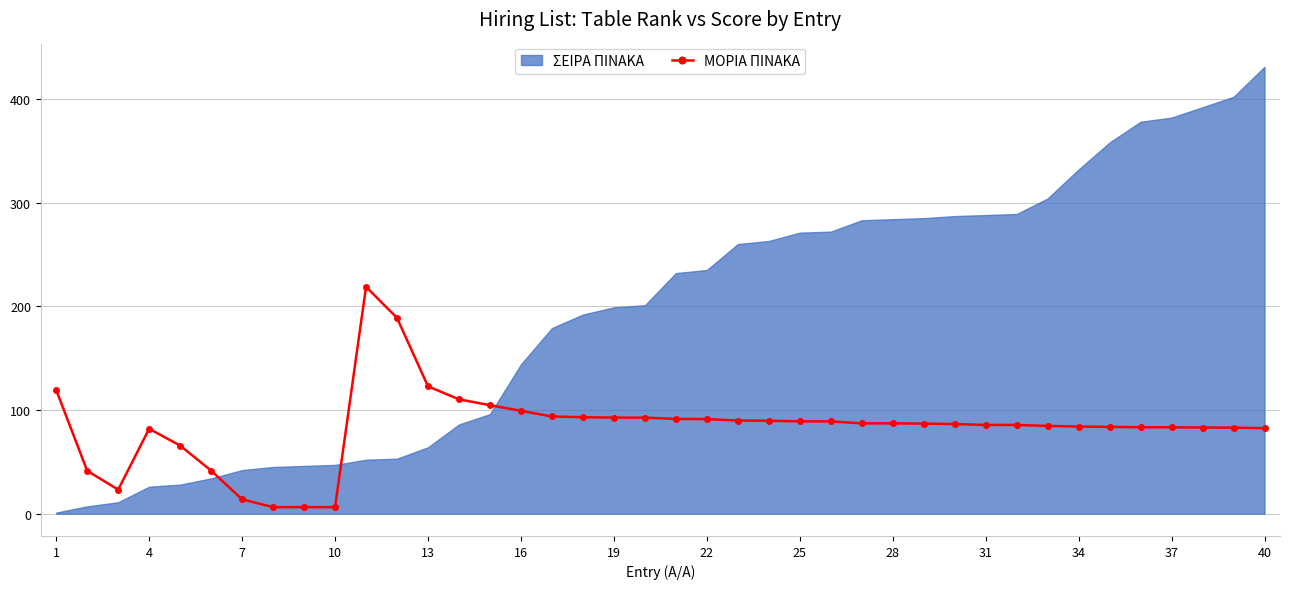

Which series has the largest total across all categories?

ΣΕΙΡΑ ΠΙΝΑΚΑ